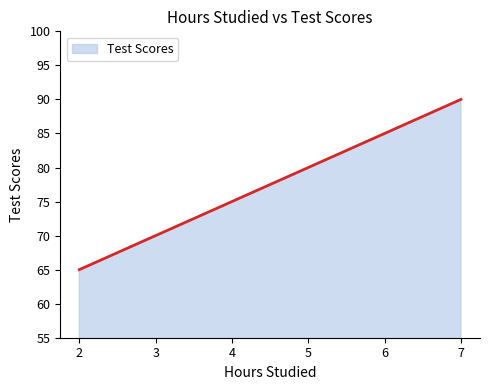

Approximately how many times larger is the value at 7 compared to 6?

1.1